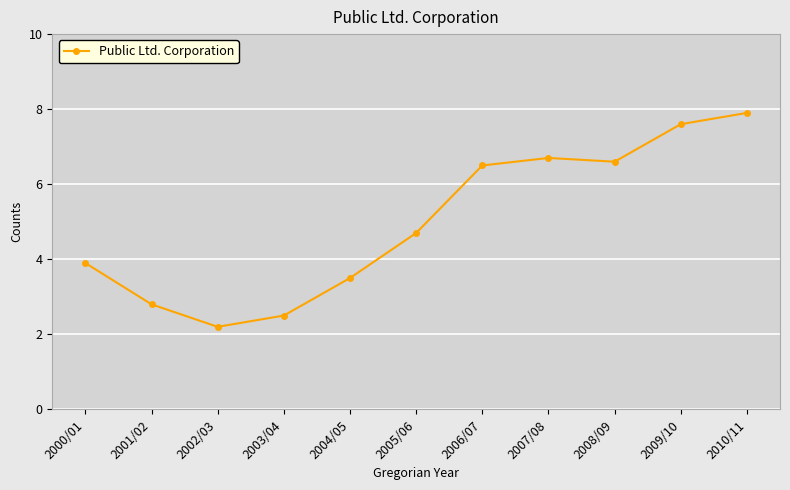

What is the value of the 8th point from the left?

6.7